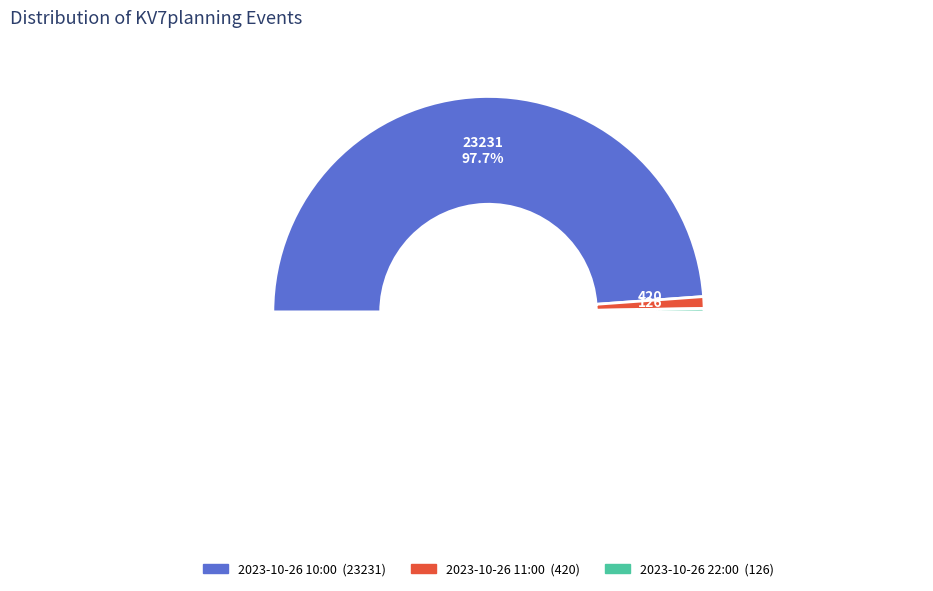

Does 2023-10-26 11:00 represent more than half of the total?

No